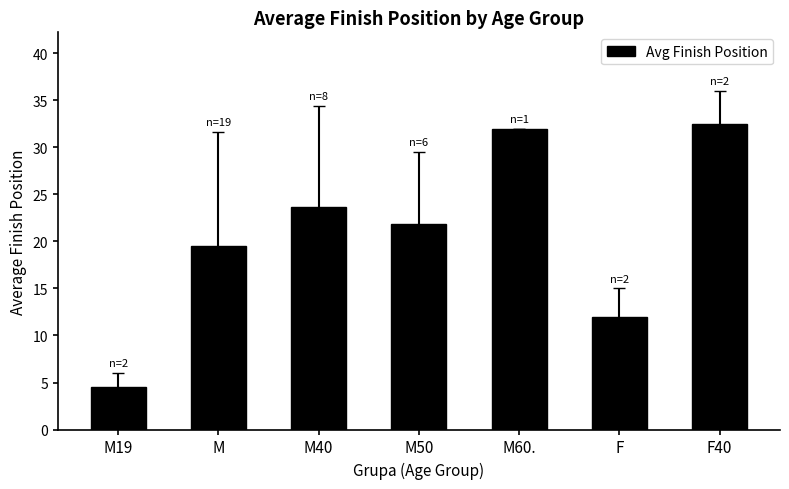

What is the greatest value displayed?

32.5